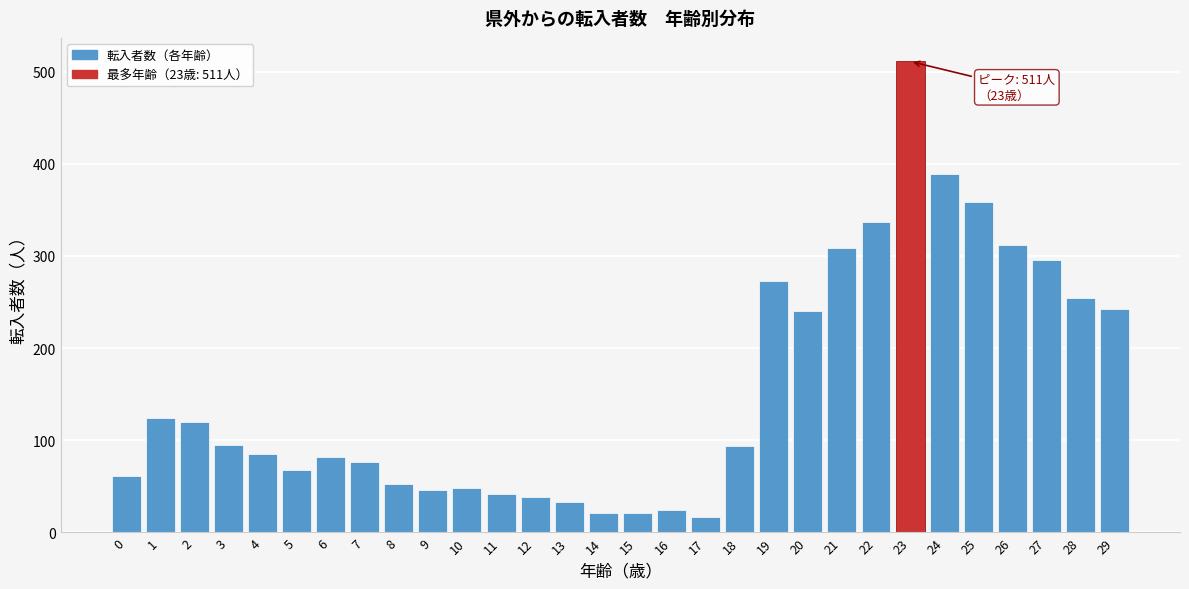

What is the ratio of the value at 4 to the value at 20?

0.4